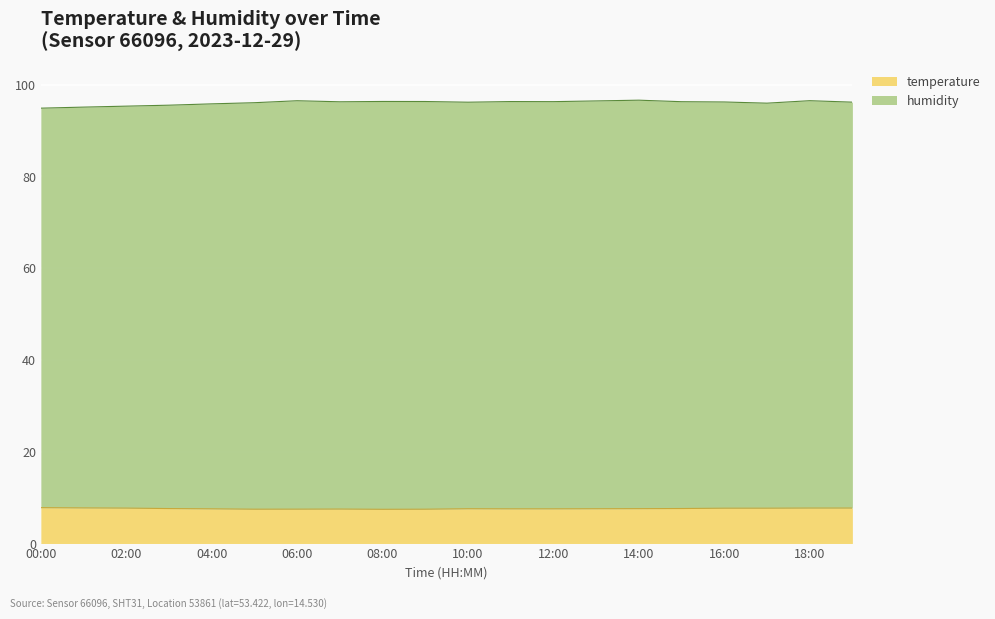

How many lines are shown in the chart?

2